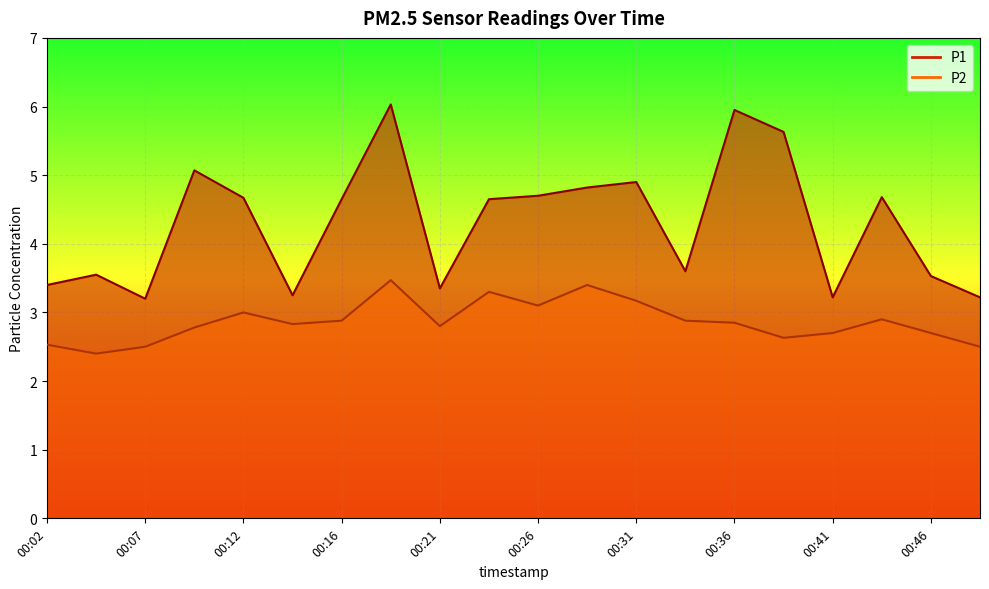

At 00:09, list the series in order from largest to smallest.

P1, P2